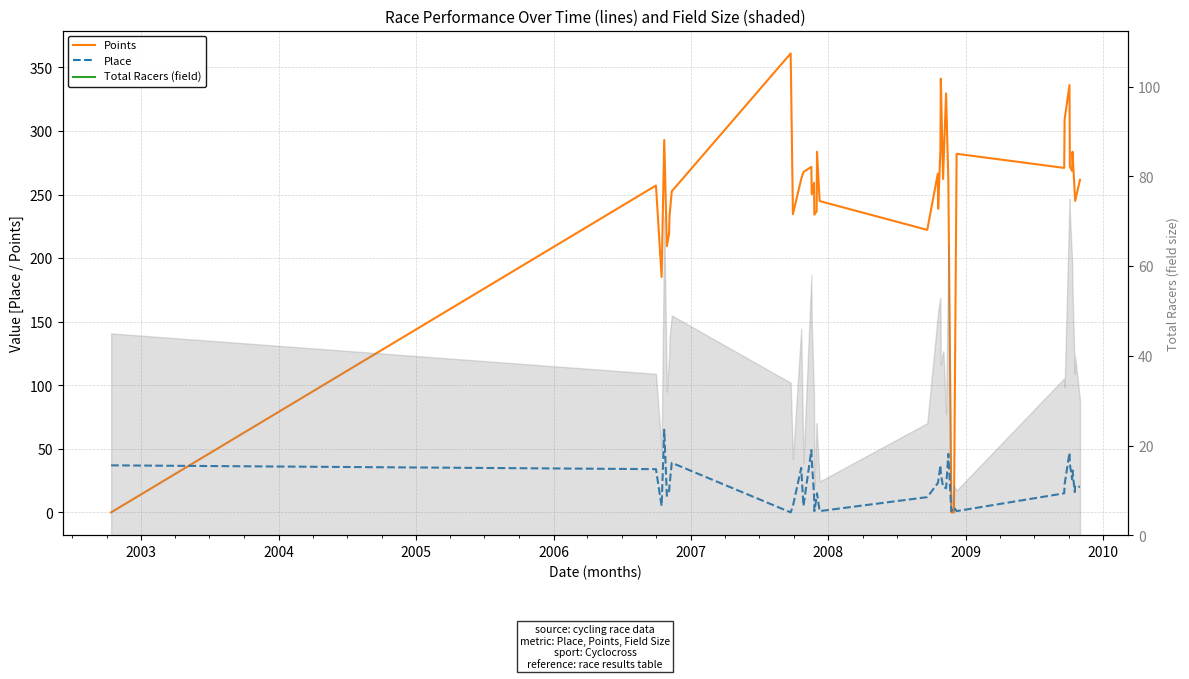

Is the value of Place at 10 greater than the value of Points at 10?

No